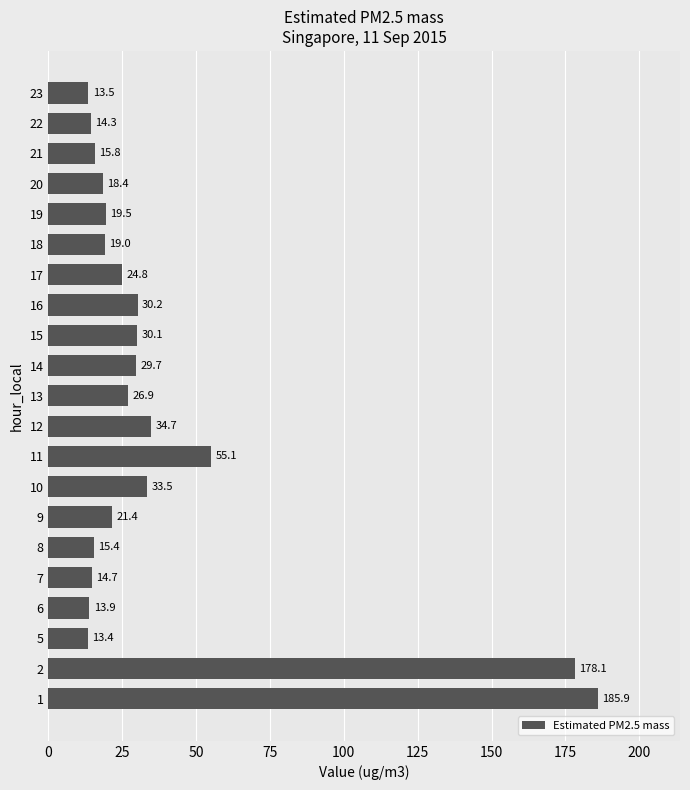

Rank the categories by value from lowest to highest.

5, 23, 6, 22, 7, 8, 21, 20, 18, 19, 9, 17, 13, 14, 15, 16, 10, 12, 11, 2, 1